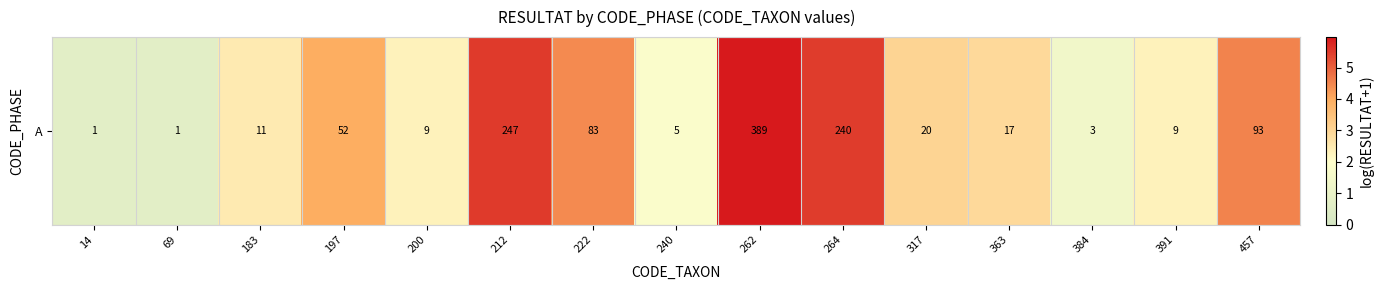

How many data points does each series have?

15